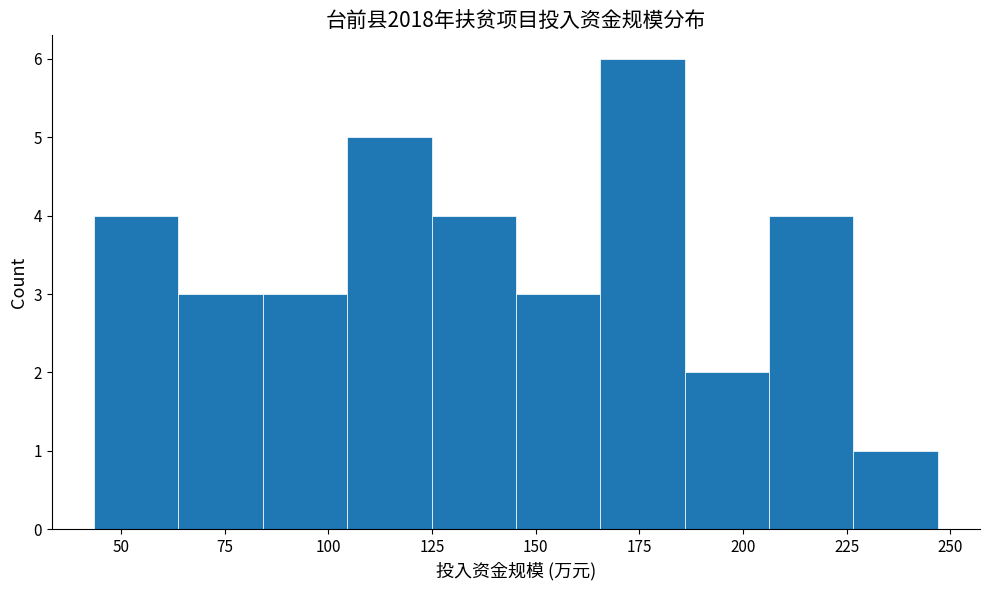

Reading left to right, transcribe this chart: for each bar, give the range it covers on the x-axis and its height. Neither the bar edges nor the heights are printed on the chart, so give them approximately, as read against the axes.

45 to 65: 4
65 to 85: 3
85 to 105: 3
105 to 125: 5
125 to 145: 4
145 to 165: 3
165 to 185: 6
185 to 205: 2
205 to 225: 4
225 to 245: 1